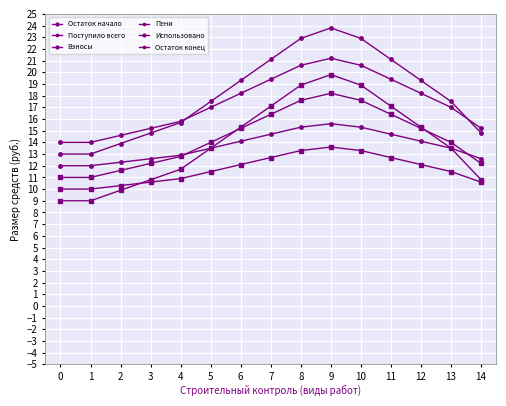

What is the difference between the second highest and second lowest values in the Остаток конец series?

9.9